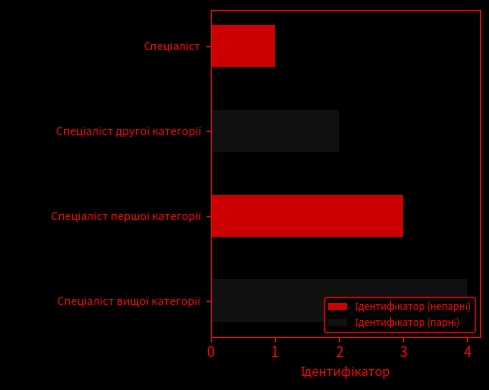

Which has a higher value, Спеціаліст or Спеціаліст першої категорії?

Спеціаліст першої категорії